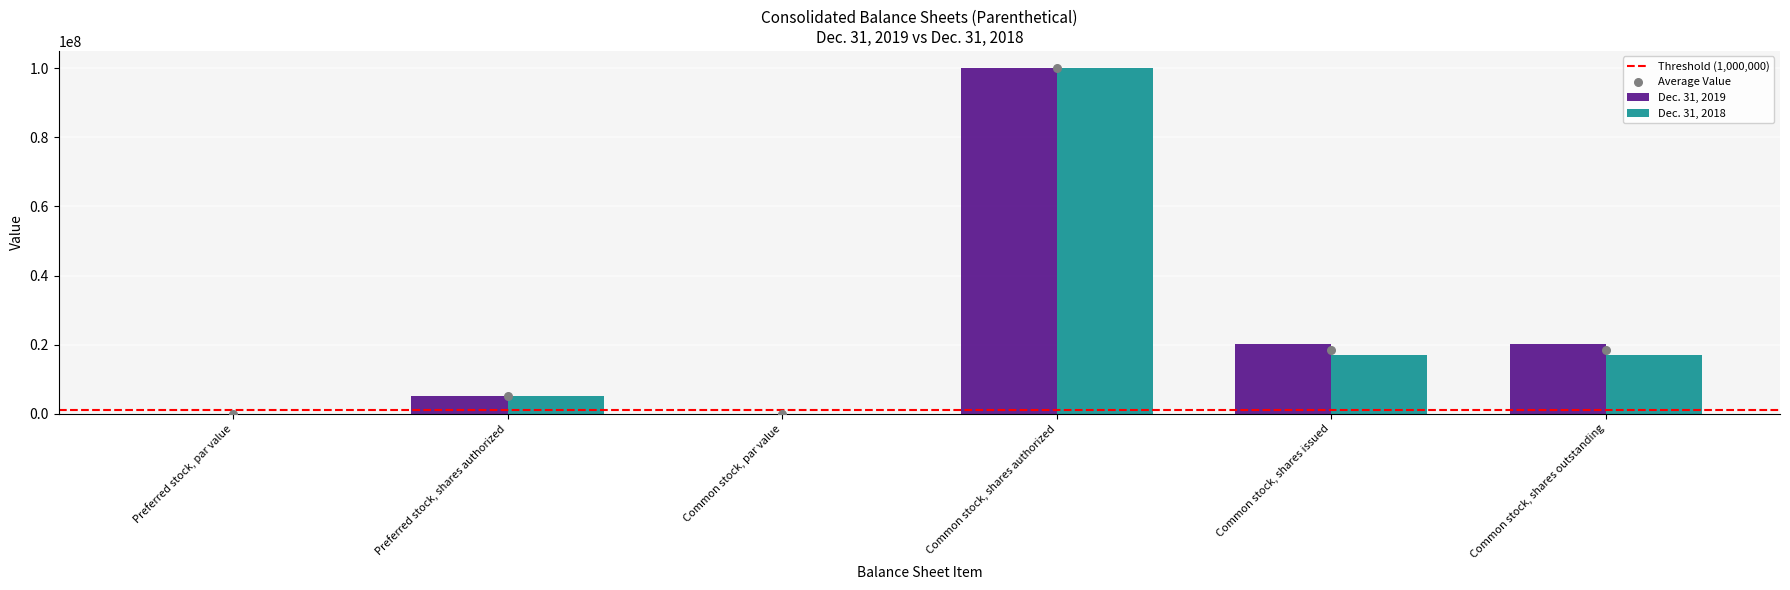

Which series reaches the minimum Y coordinate?

Dec. 31, 2019